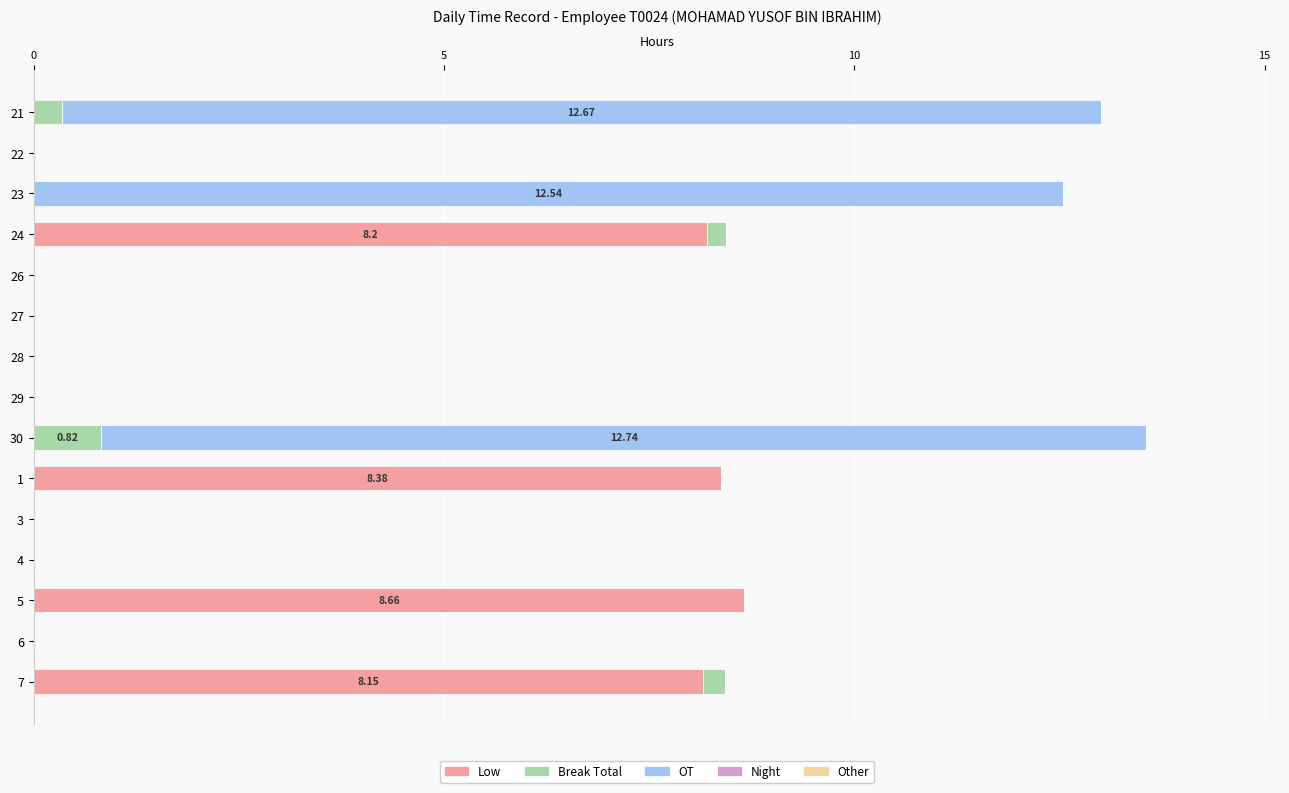

Count the number of data series in this chart.

3